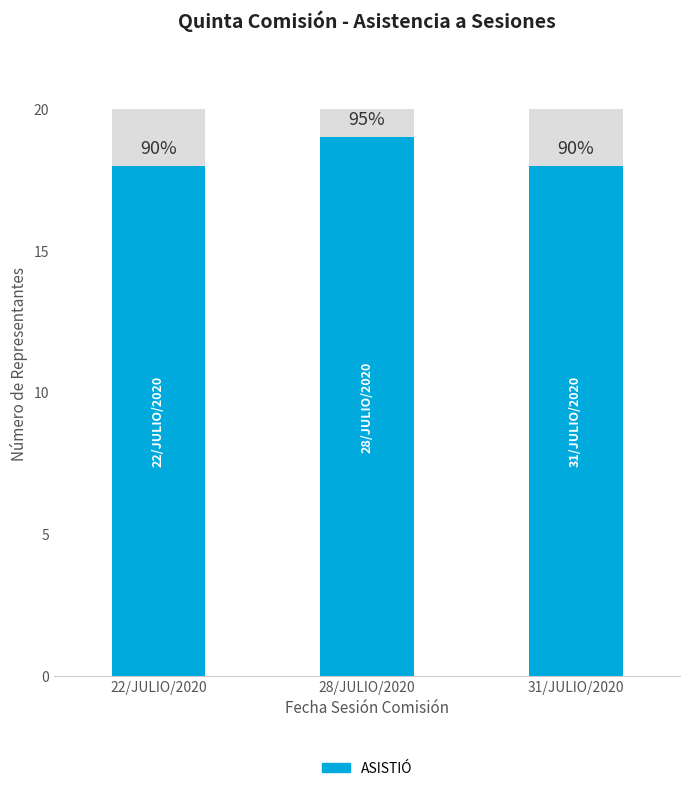

Reading right to left, what are all the values shown in this chart?

18	19	18